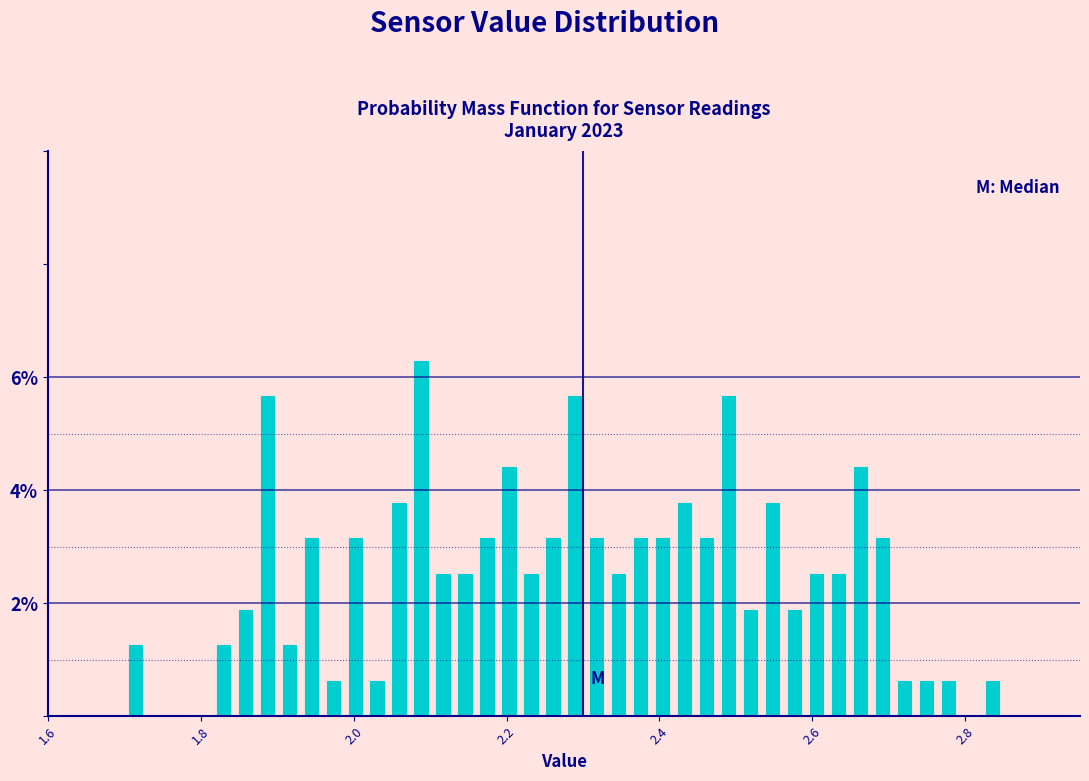

Around what value on the x-axis is the tallest bar? Give the approximate position of its centre, as read against the axis.

2.08